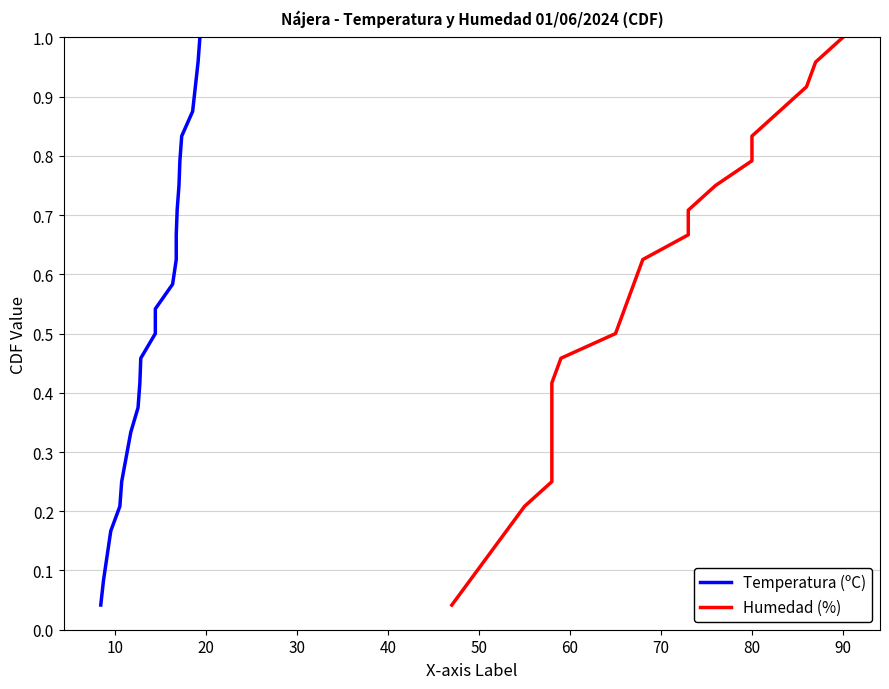

Is it true that Humedad (%) equals 0.1 at 50?

False